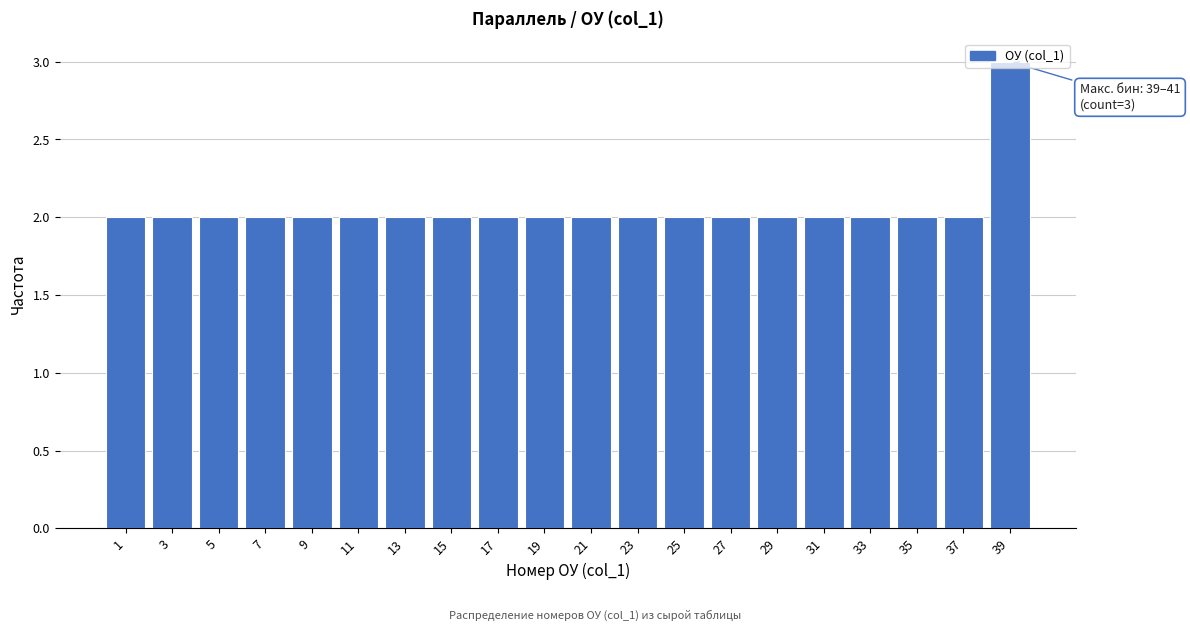

Is it true that the value at 23 is 2?

True